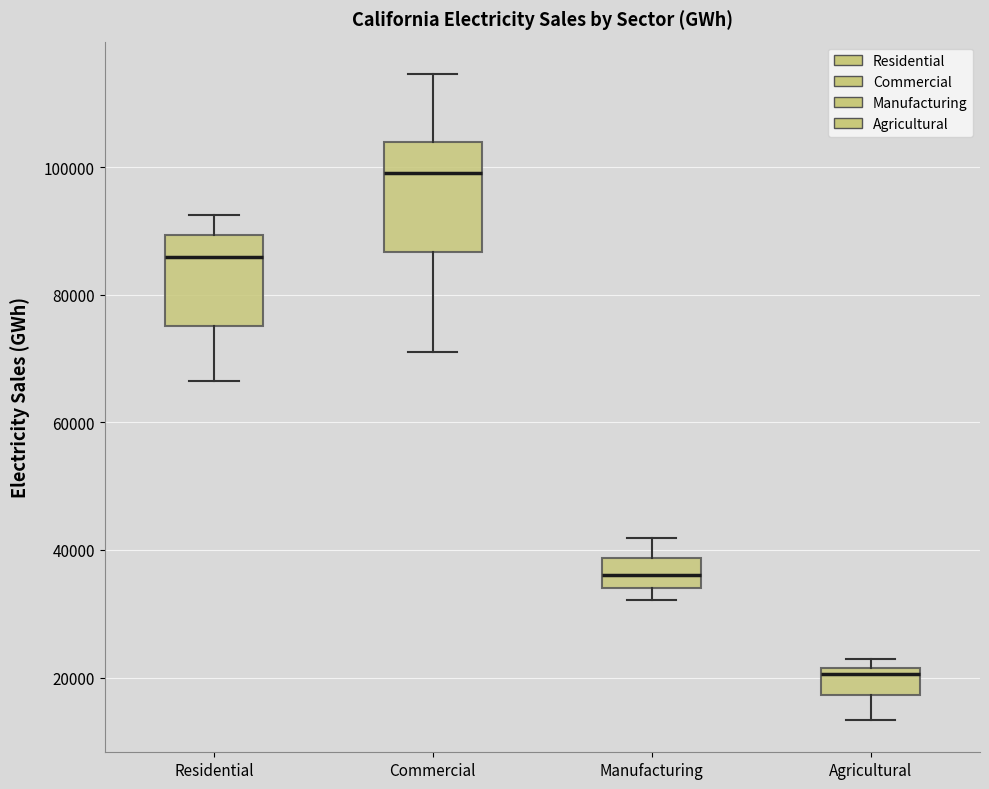

Reading left to right, transcribe this box plot: for each box, give where its median line is, the range the box spans, and where its two whiskers end, as read against the y-axis. The values are not printed on the chart, so give them approximately, as read against the axis.

Residential: median 86000, box 76000 to 90000, whiskers 66000 to 92000
Commercial: median 100000, box 86000 to 104000, whiskers 72000 to 114000
Manufacturing: median 36000, box 34000 to 38000, whiskers 32000 to 42000
Agricultural: median 20000, box 18000 to 22000, whiskers 14000 to 22000 (just above the box's upper edge)